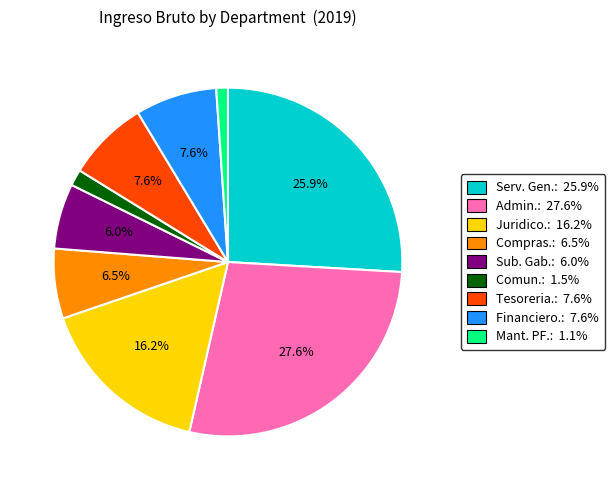

Does Sub. Gab.: 6.0% represent more than half of the total?

No